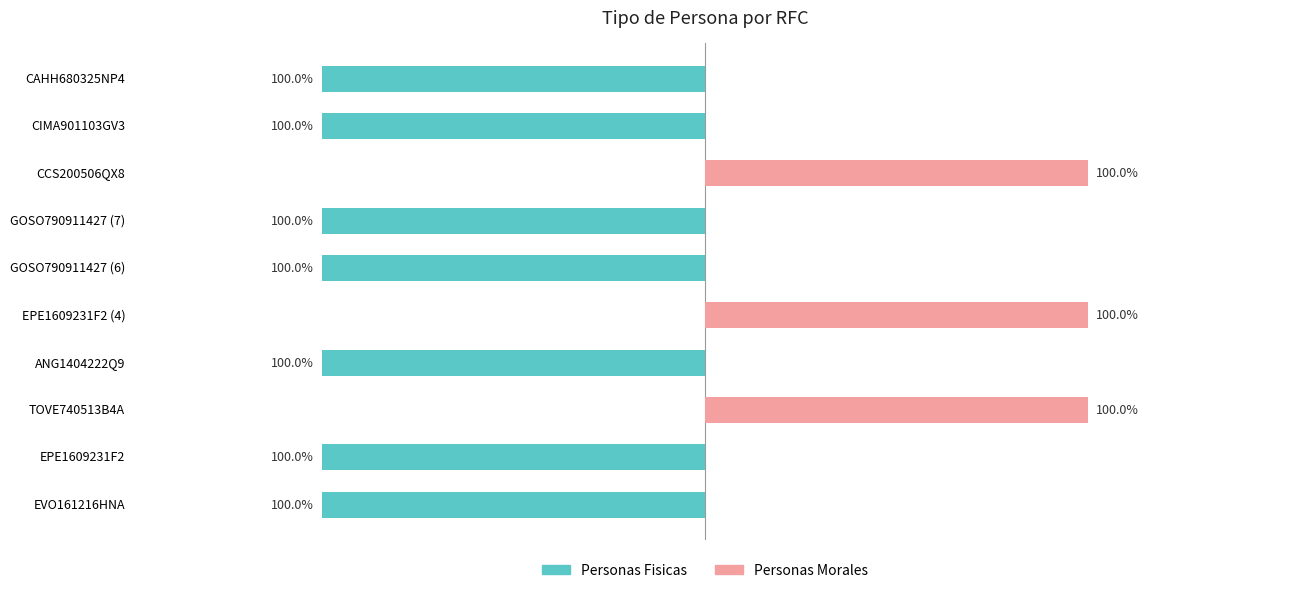

Rank the series by their maximum value, from highest to lowest.

Personas Morales, Personas Fisicas